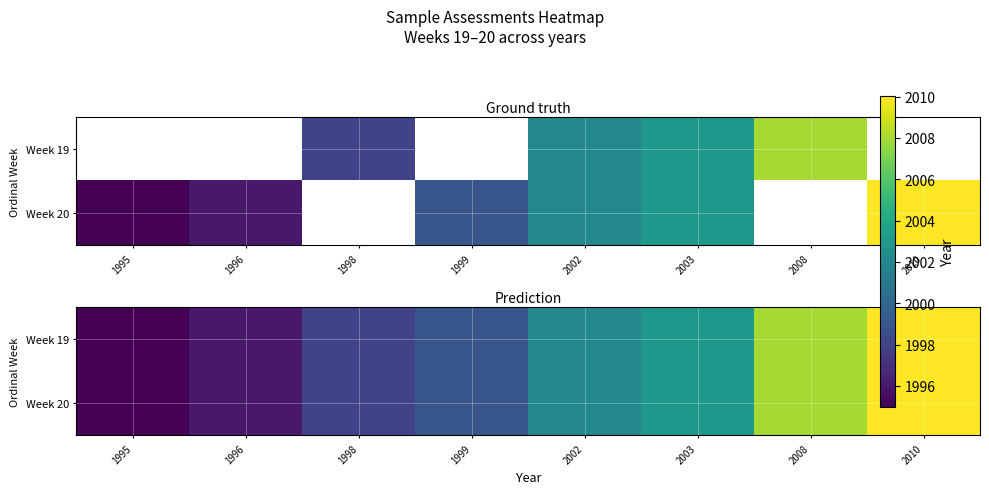

What is the minimum value shown in the chart?

1995